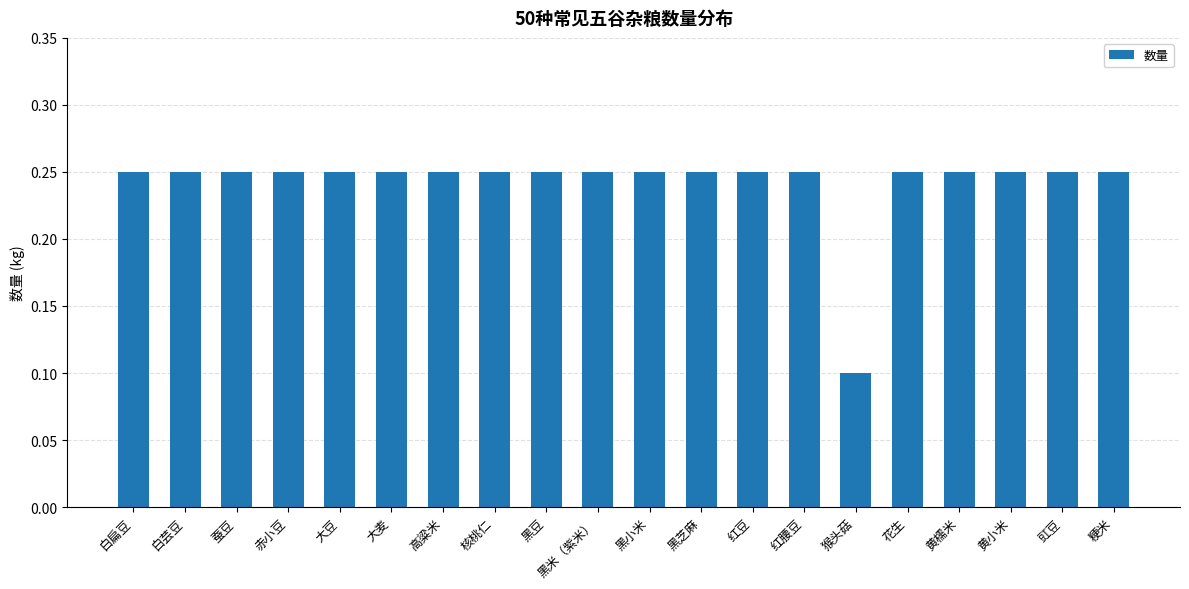

The value at 蚕豆 is 0.1. True or false?

False